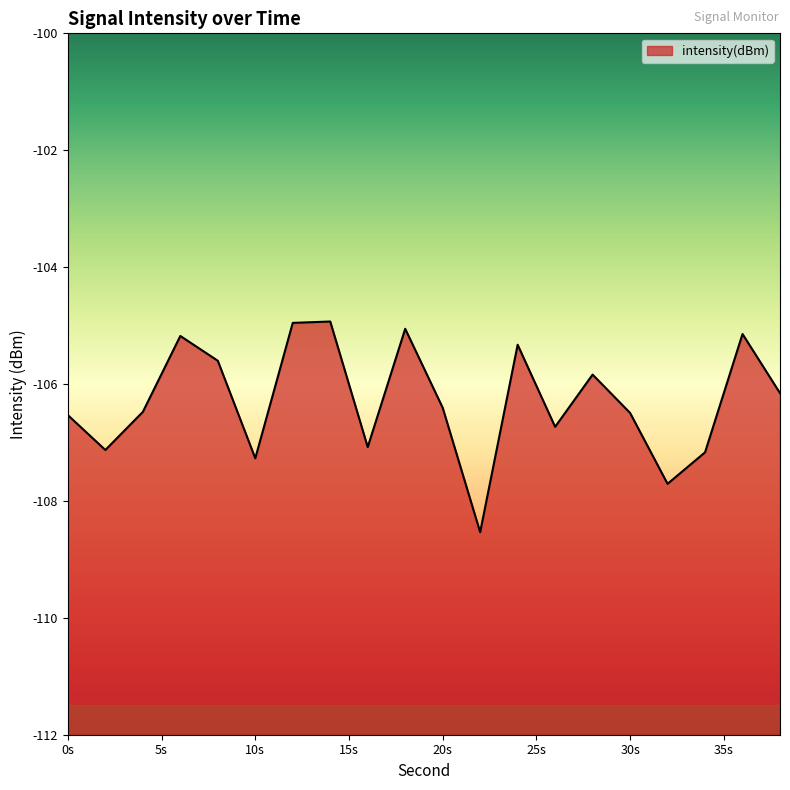

What is the value of the 2nd point from the left?

-107.1